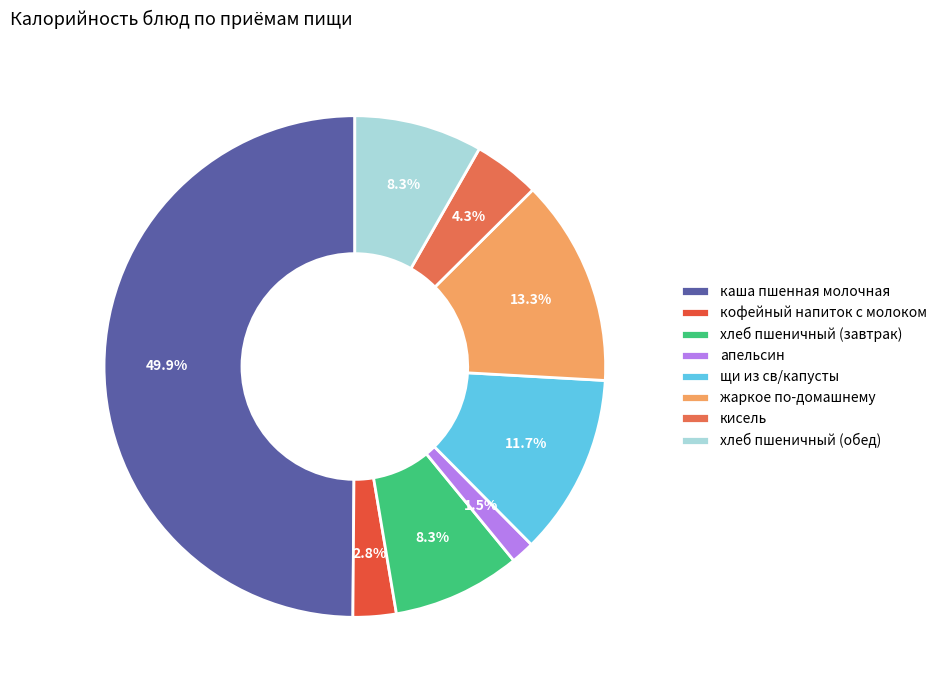

Is it true that щи из св/капусты is 12% of the pie?

True